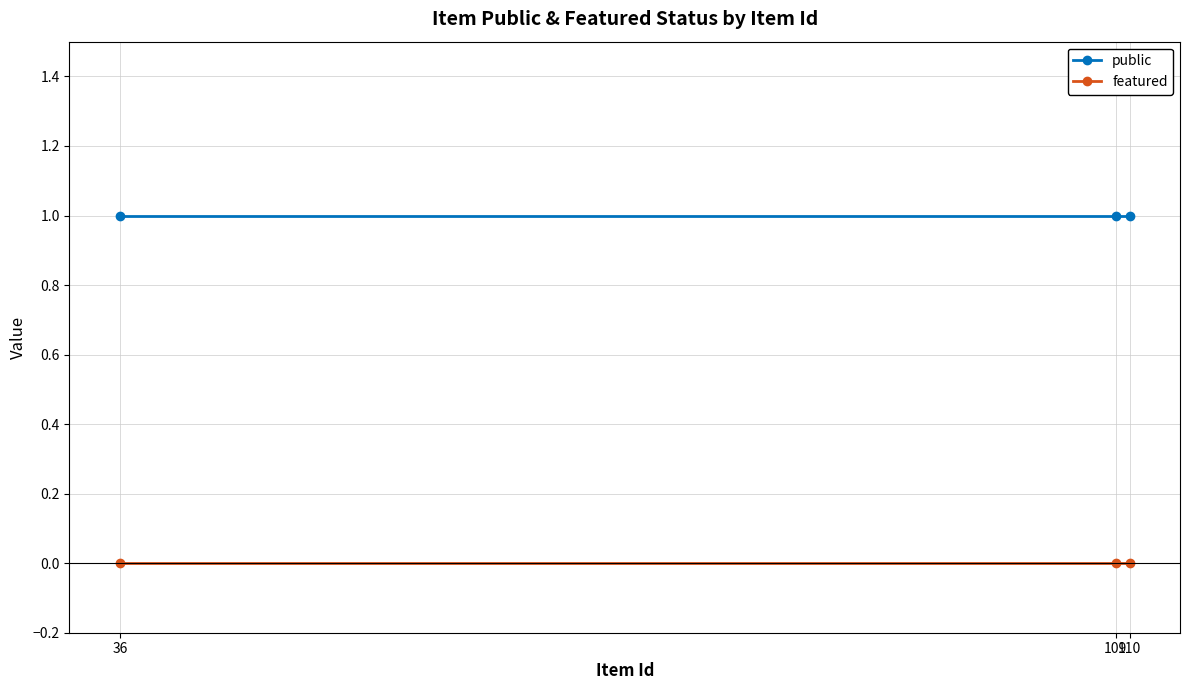

Rank the series at 110 from highest to lowest value.

public, featured